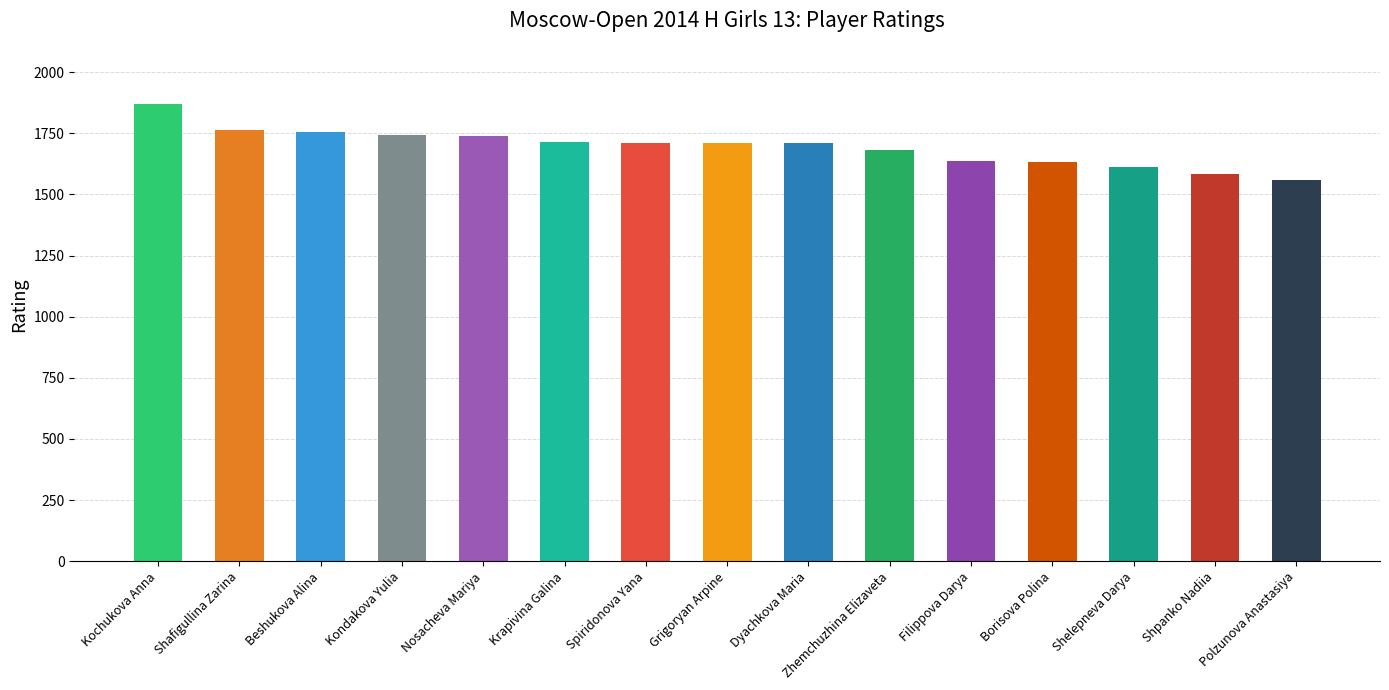

What is the difference between the values at Borisova Polina and Kondakova Yulia?

109